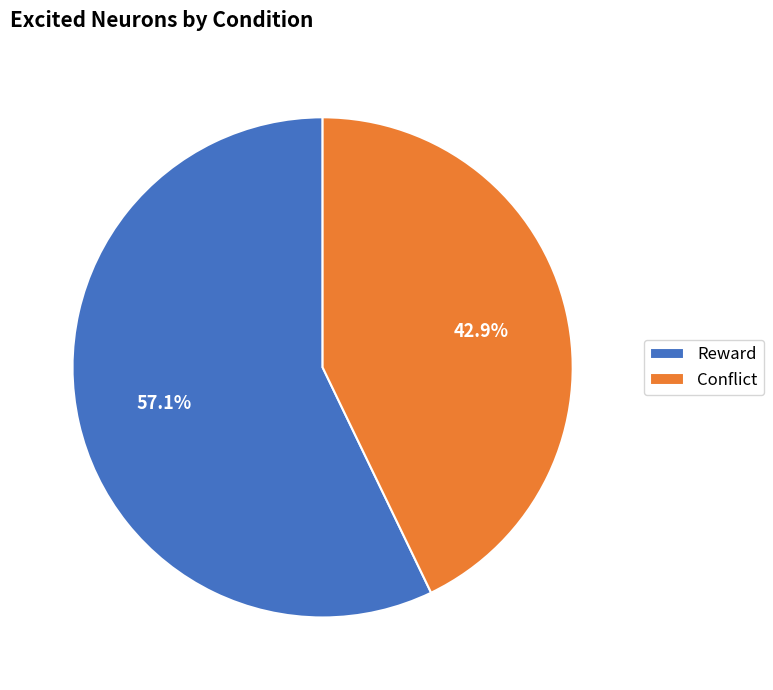

True or false: Reward accounts for 70% of the total.

False